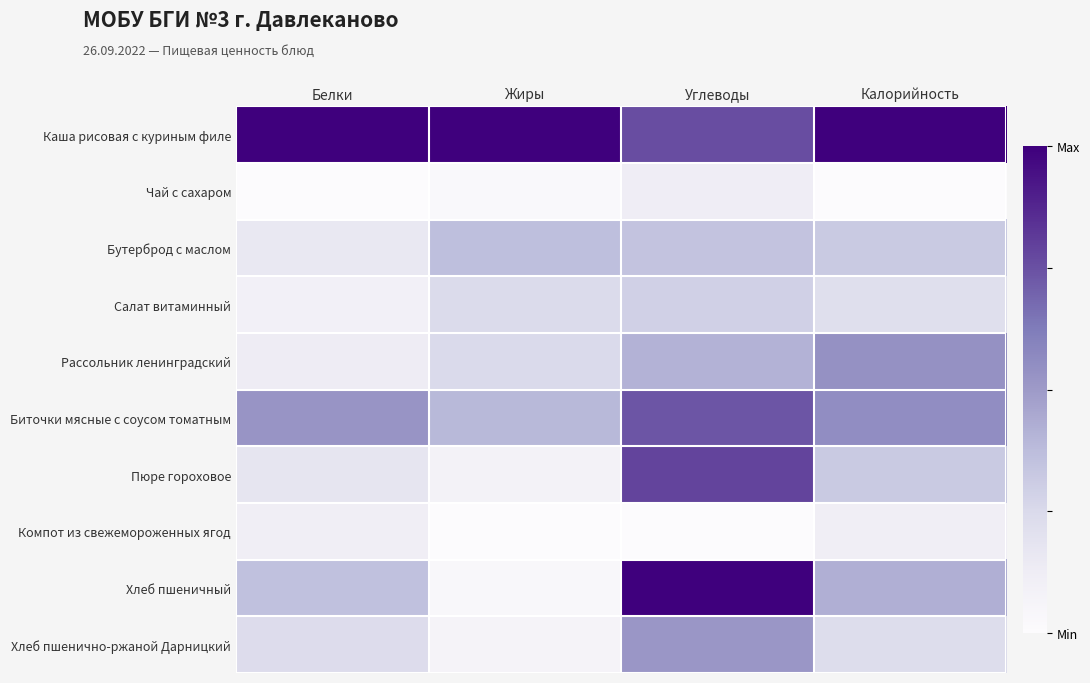

What is the total value across all series at Белки?

2.8